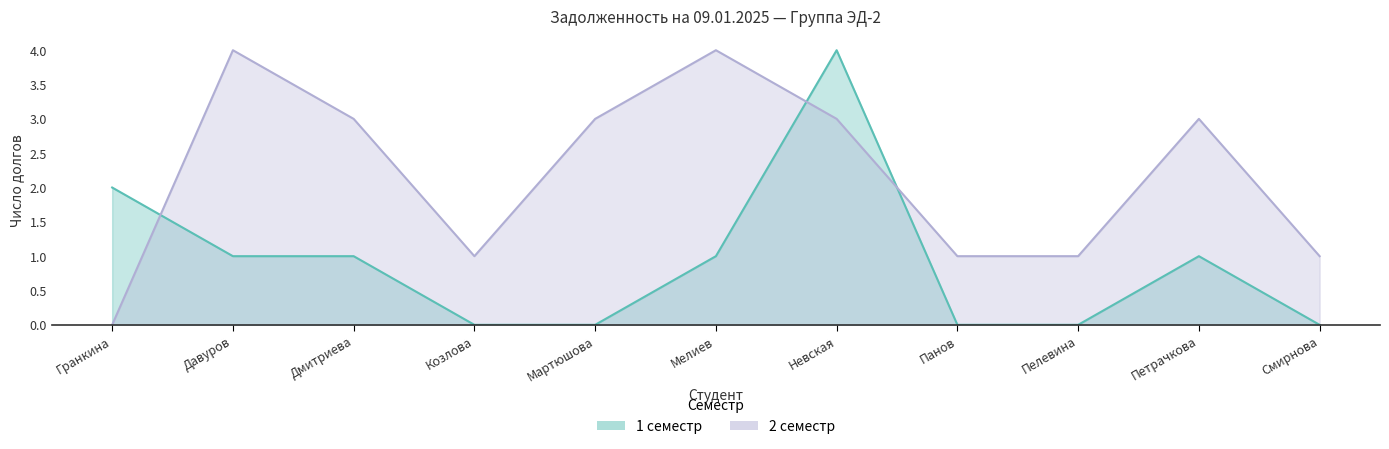

After their last crossing, which series has the higher values: 1 семестр or 2 семестр?

2 семестр